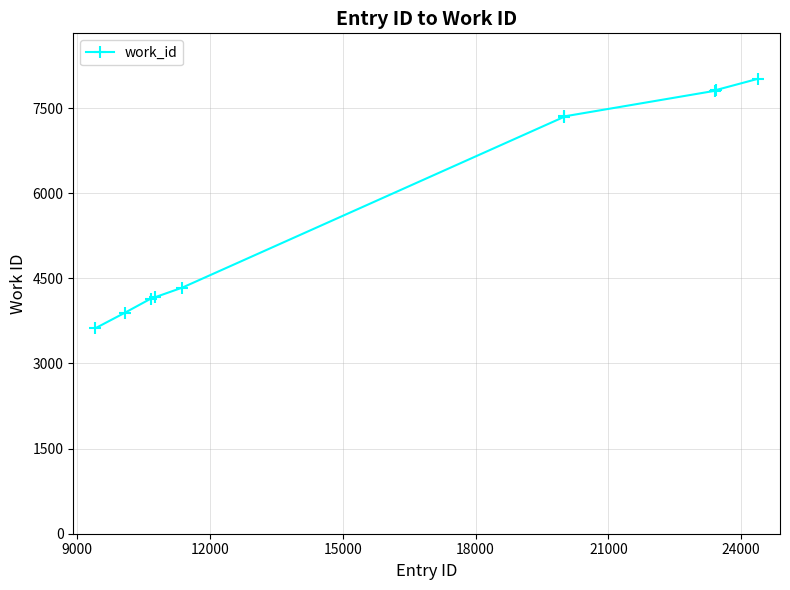

What is the smallest value displayed?

3621